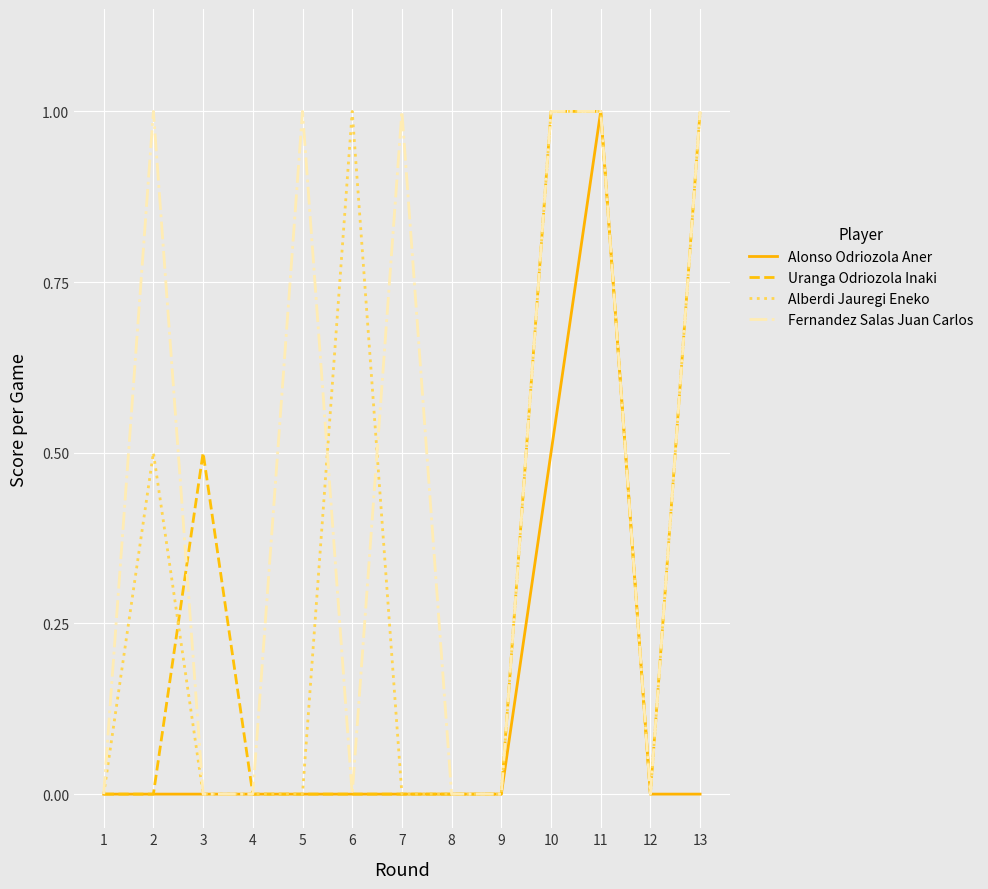

At which label does Alonso Odriozola Aner reach its peak?

11